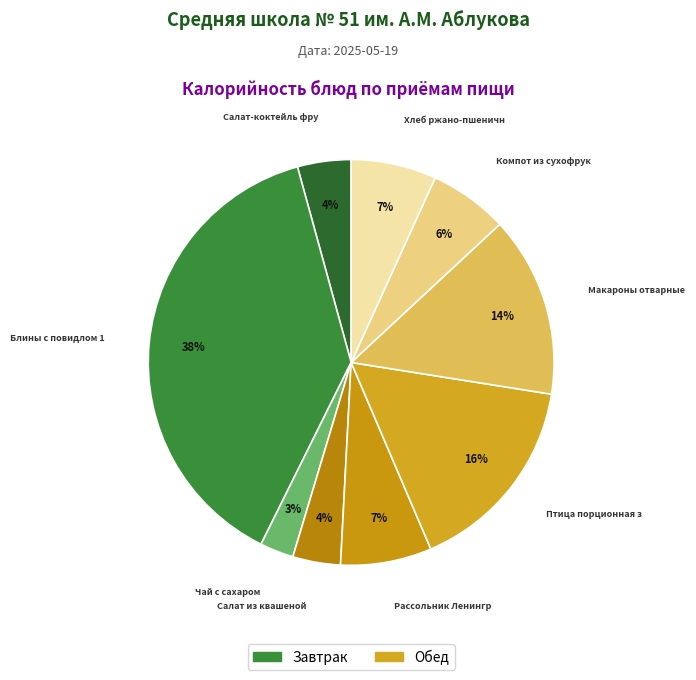

Rank the categories by value from highest to lowest.

Блины с повидлом 150/50, Птица порционная запеченная, Макароны отварные с маслом сливочным, Рассольник Ленинградский, Хлеб ржано-пшеничный, Компот из сухофруктов, Салат-коктейль фруктовый, Салат из квашеной капусты, Чай с сахаром